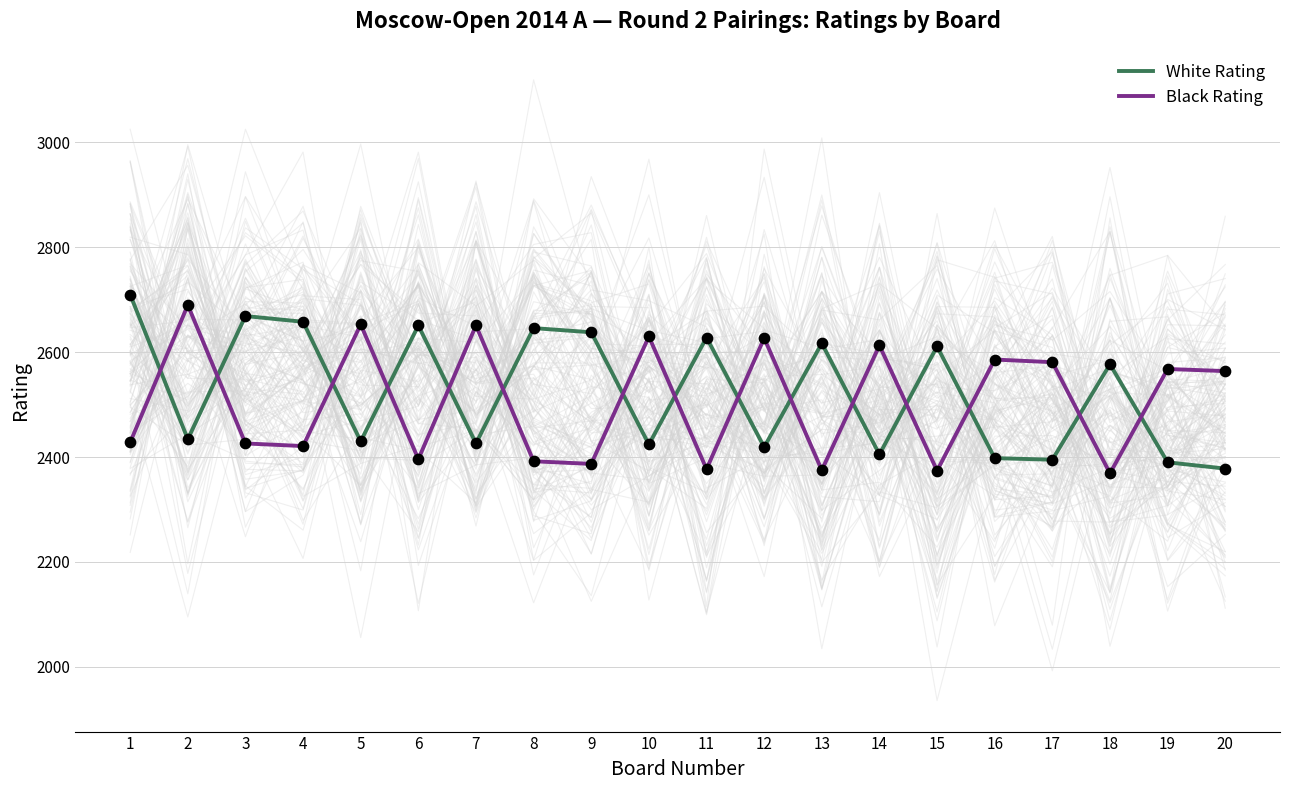

Which series has the widest spread of Y values?

White Rating